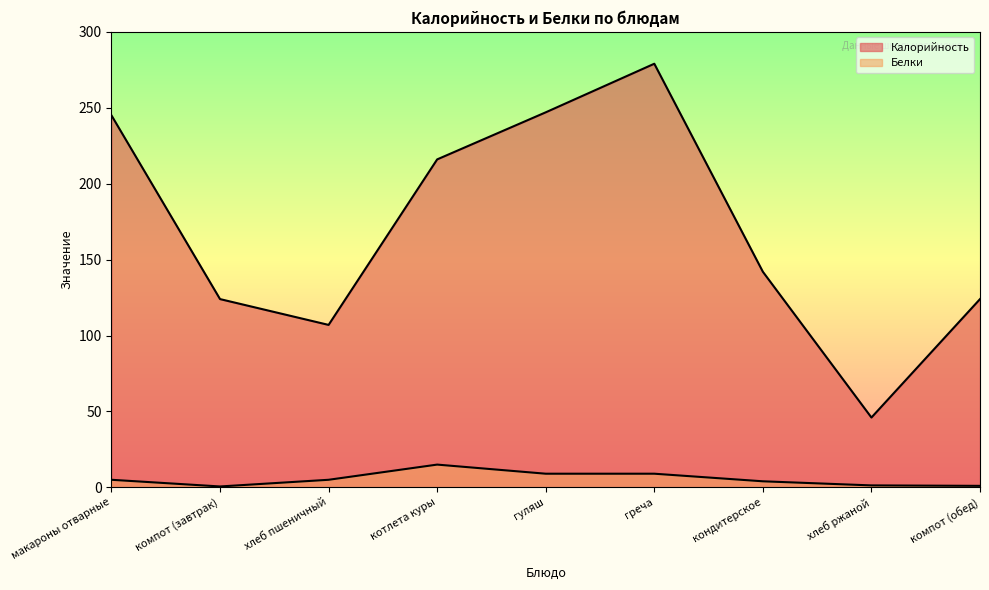

Is the value of Белки at хлеб пшеничный greater than the value of Калорийность at котлета куры?

No